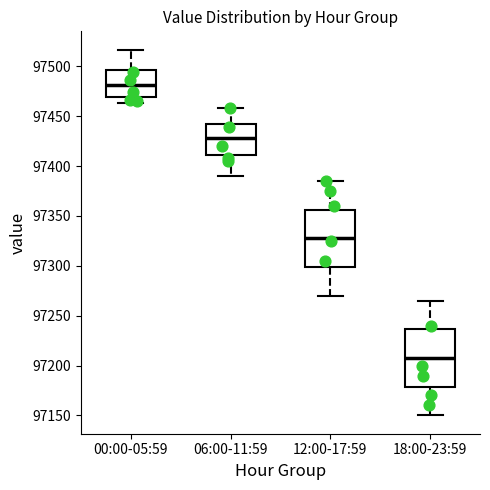

Where does the upper whisker of the box for 06:00-11:59 end on the y-axis? The values are not printed on the chart, so give them approximately, as read against the axis.

97460